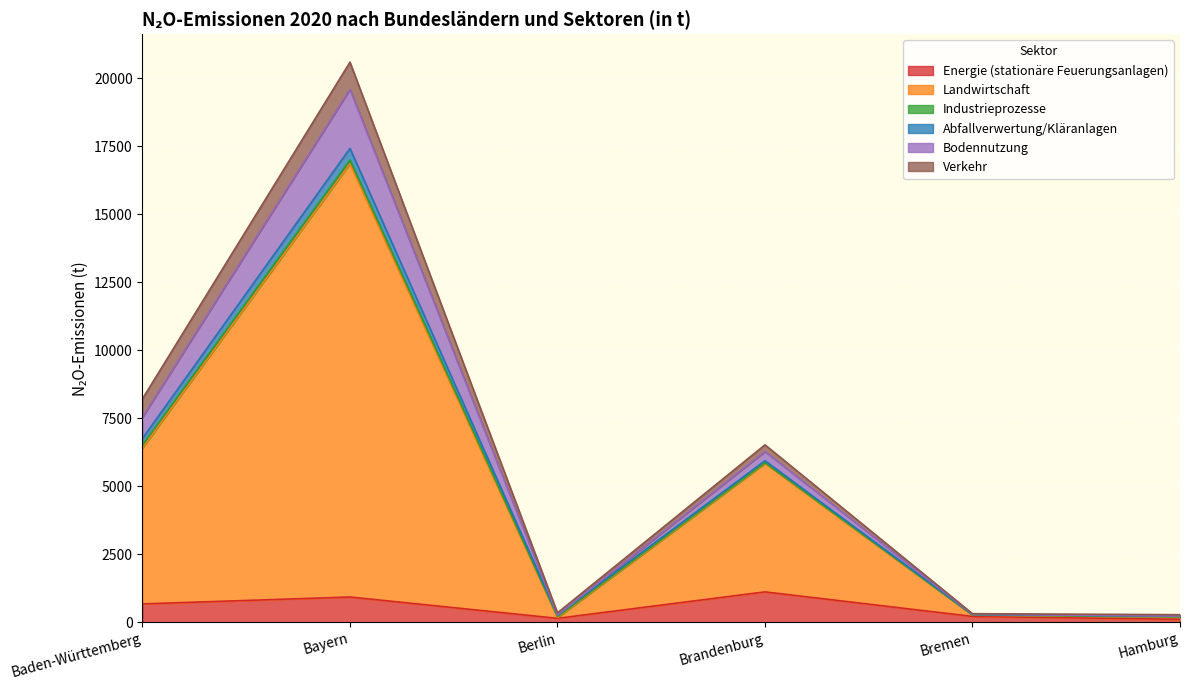

What position from the right is Berlin?

4